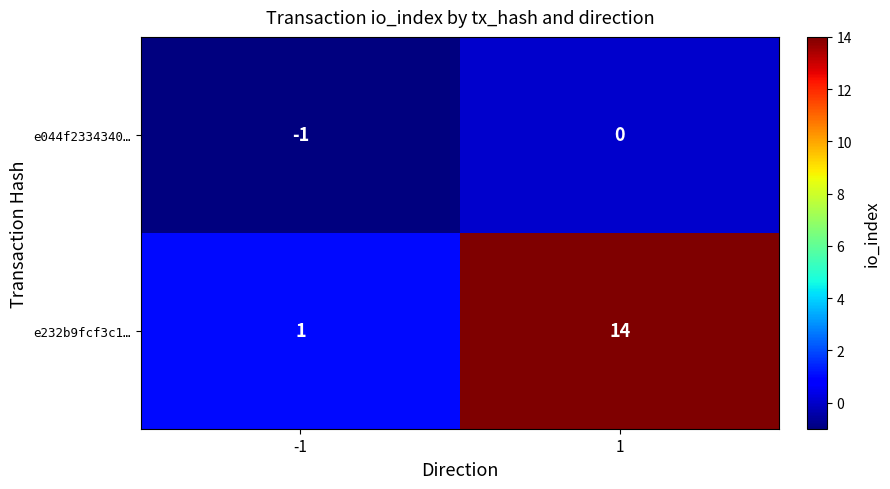

Reading left to right, list all the values displayed in this chart.

e044f2334340…: -1	0
e232b9fcf3c1…: 1	14